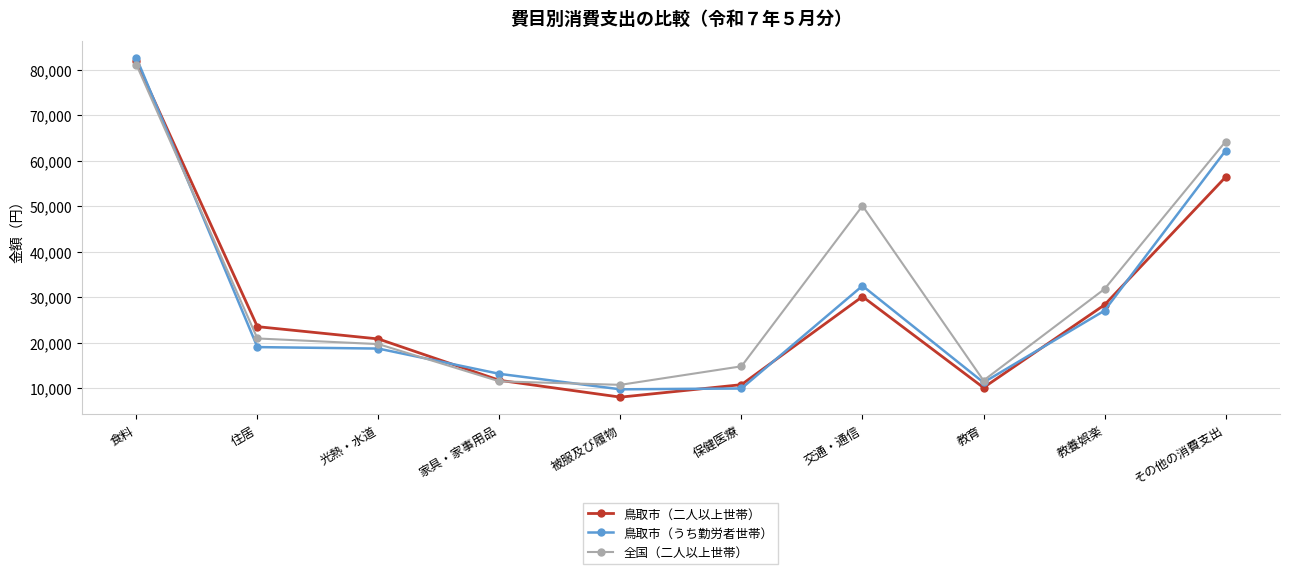

Which series has the largest range (max minus min)?

鳥取市（二人以上世帯）